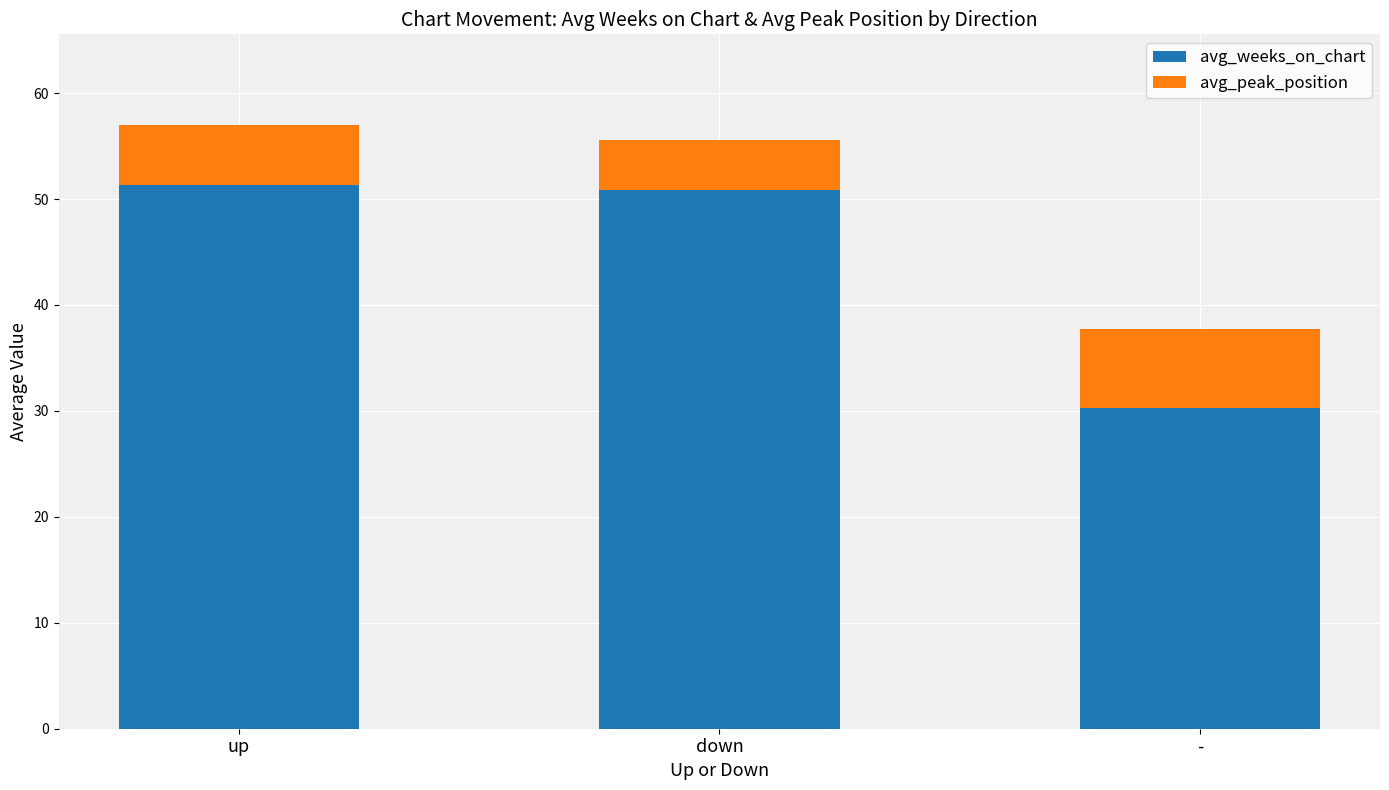

Reading left to right, transcribe the values for avg_weeks_on_chart.

up=51.3	down=50.9	-=30.3